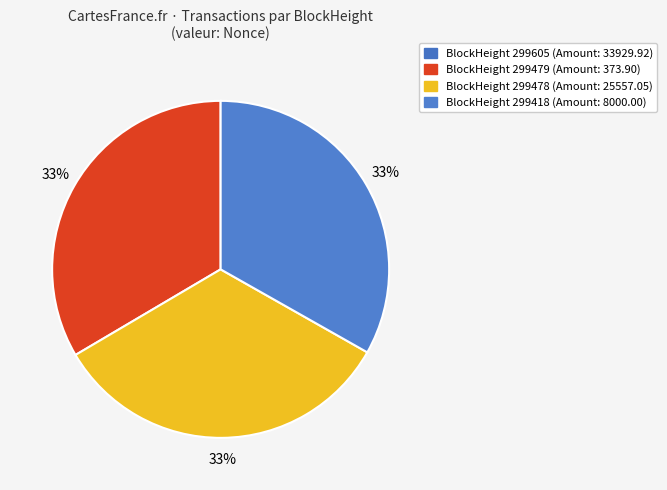

What is the largest slice in the pie chart?

299479